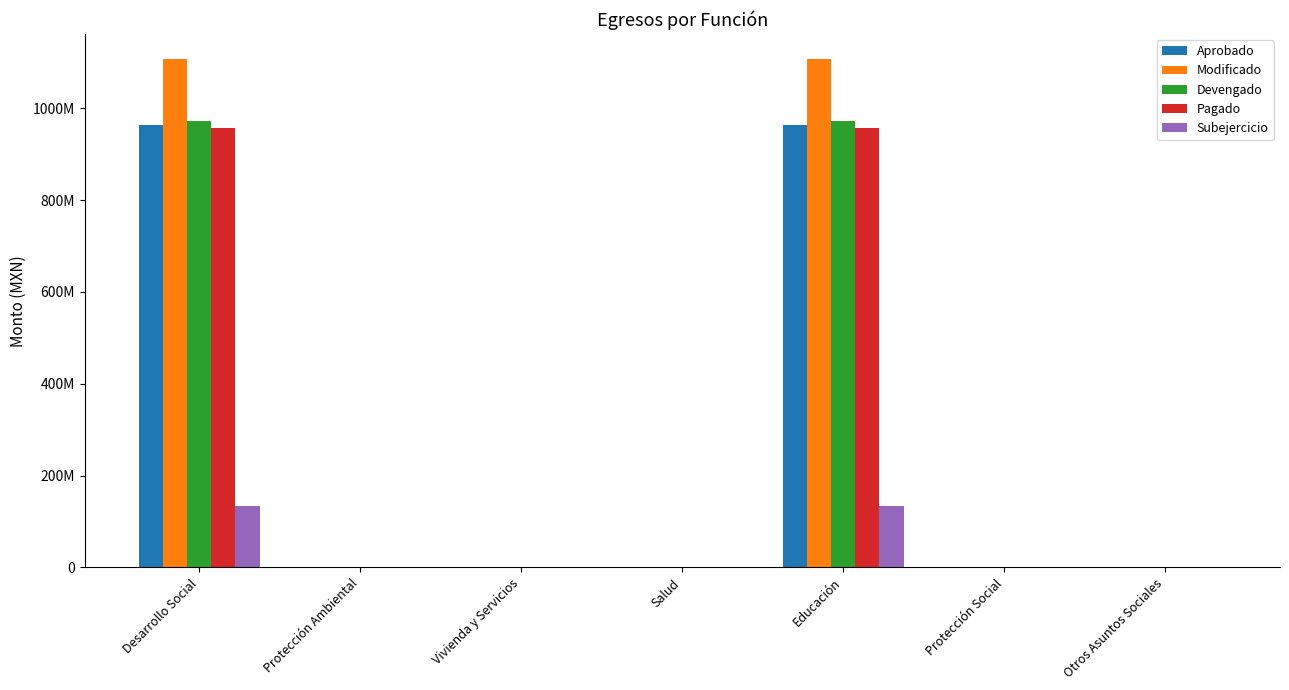

What are all the series names shown in the legend?

Aprobado, Modificado, Devengado, Pagado, Subejercicio